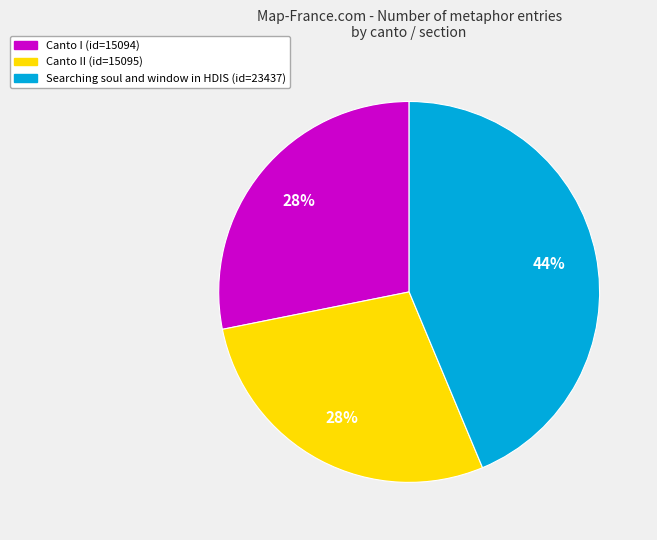

To the nearest percent, what is the average slice percentage?

33%